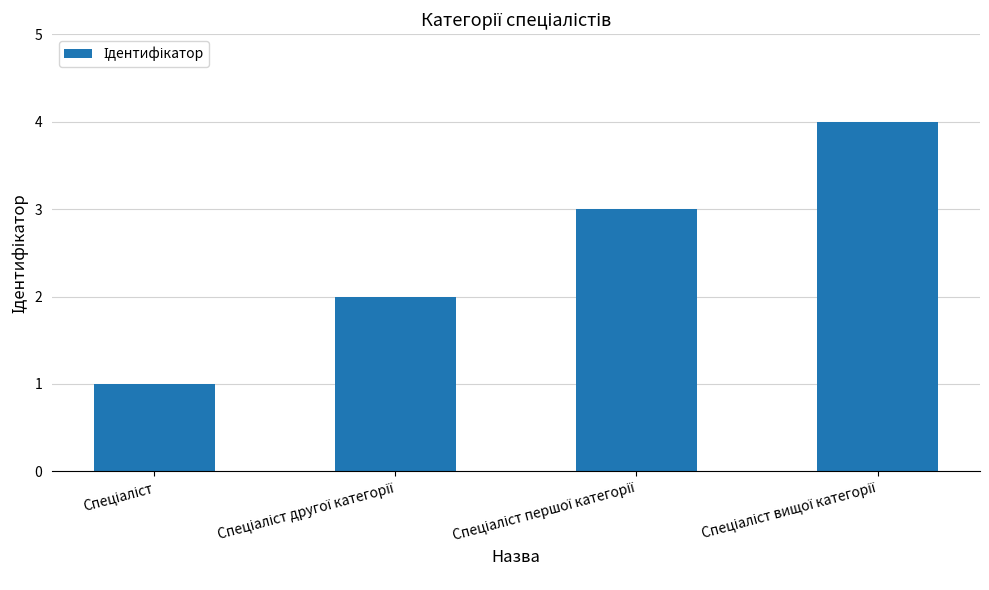

What is the greatest value displayed?

4